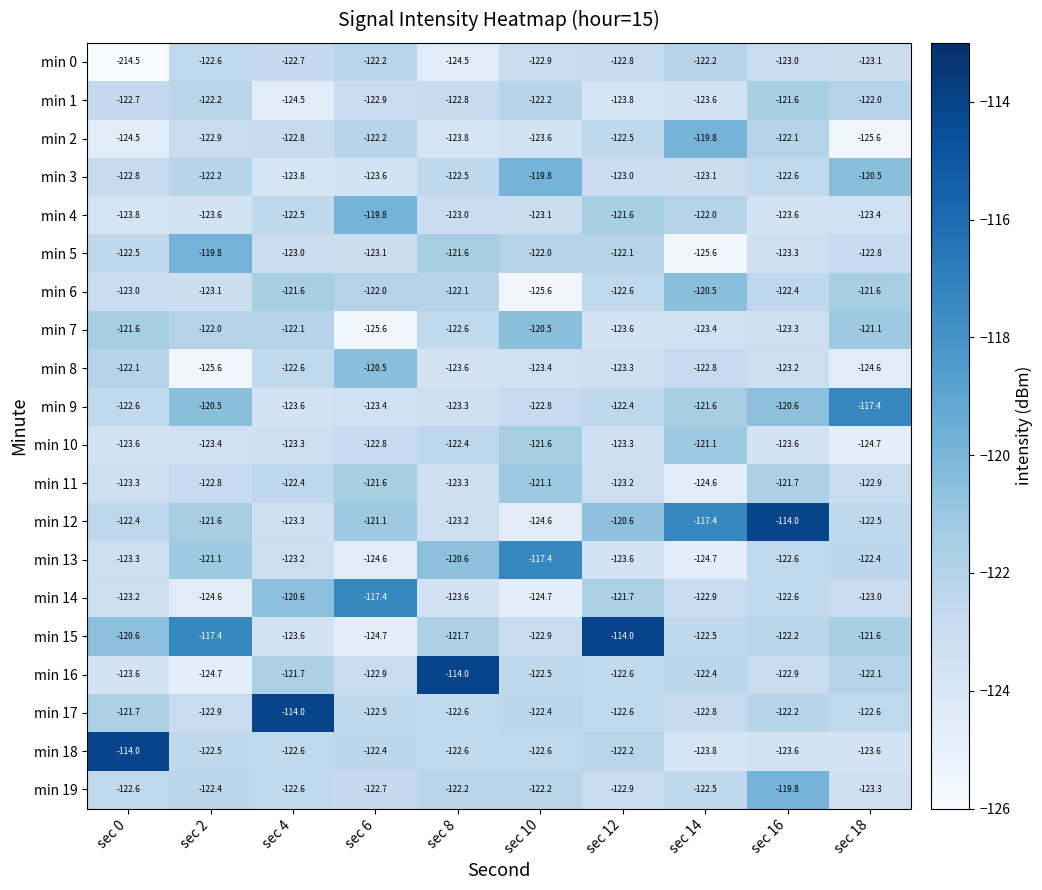

At which label does min 7 reach its minimum?

sec 6